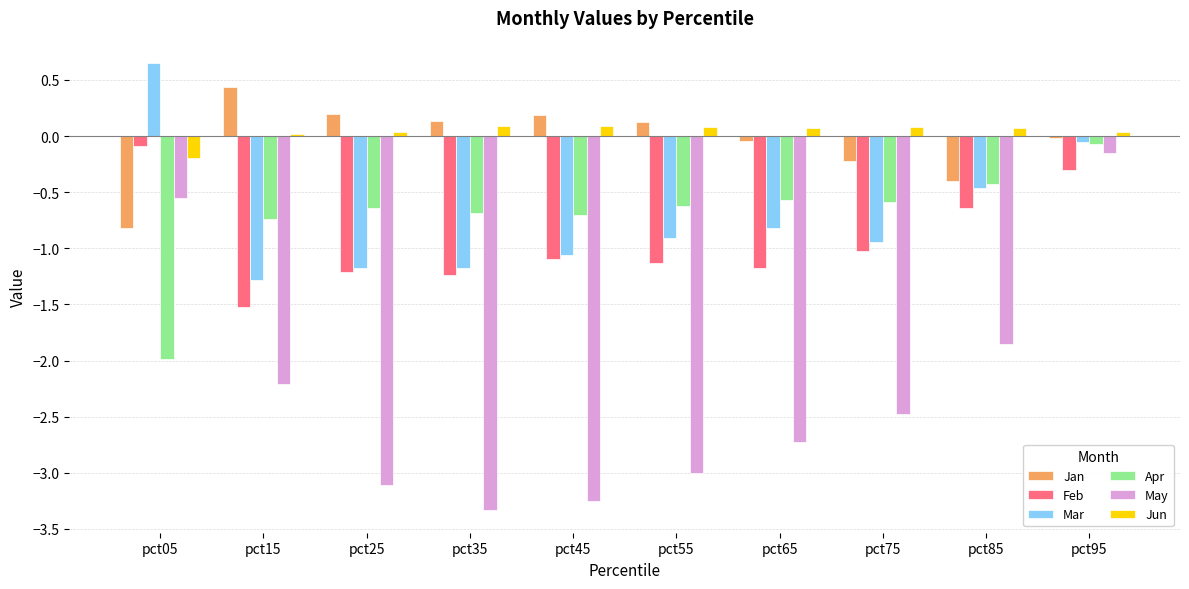

Between pct45 and pct55, which series saw the biggest shift?

May